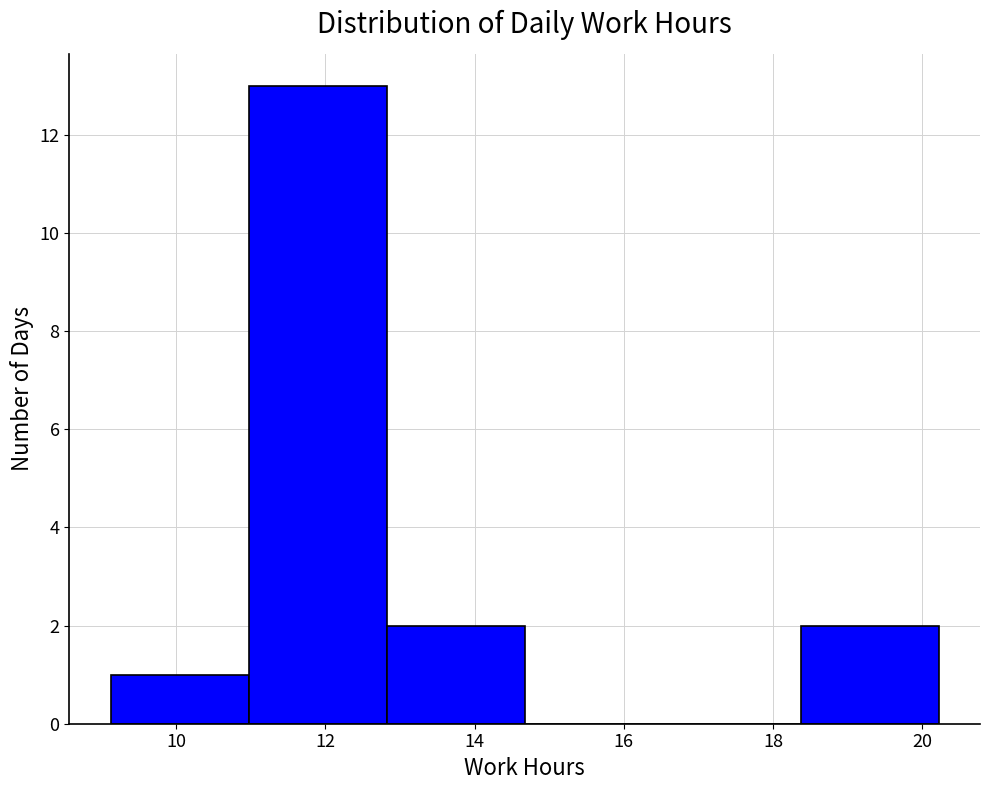

Reading left to right, list every bar in this chart as the range it spans on the x-axis followed by its height. Neither the bar edges nor the heights are printed on the chart, so give them approximately, as read against the axes.

9.2 to 11.0: 1
11.0 to 12.8: 13
12.8 to 14.6: 2
14.6 to 16.6: 0
16.6 to 18.4: 0
18.4 to 20.2: 2